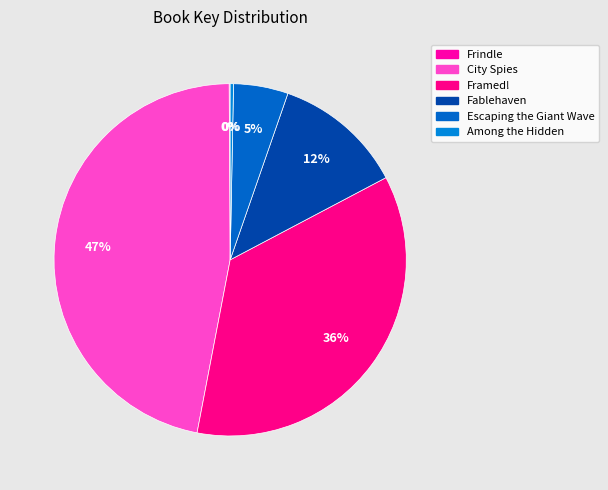

Count the number of slices in the pie.

6